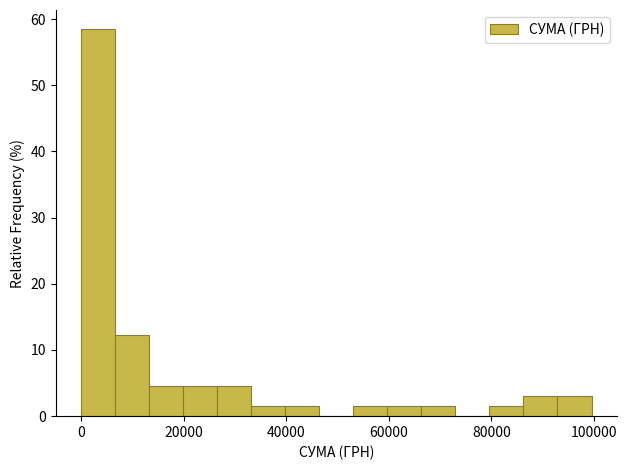

Around what value on the x-axis is the tallest bar? Give the approximate position of its centre, as read against the axis.

4000